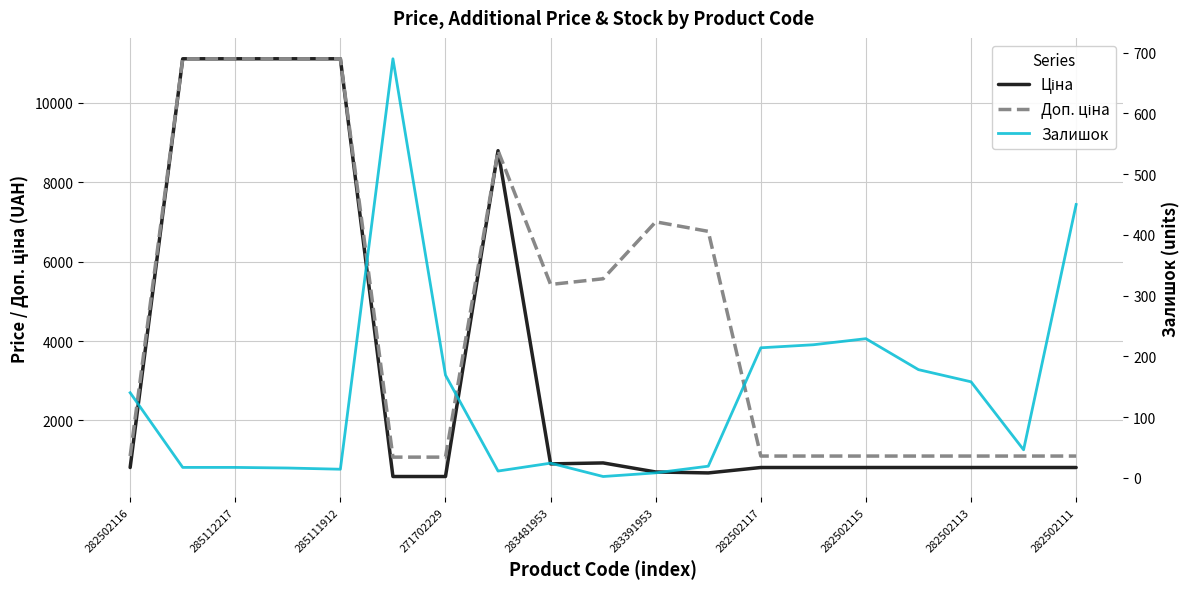

Reading left to right, transcribe all the data shown in this chart.

Ціна: 813.0	11113.6	11113.6	11113.6	11113.6	586.0	586.0	8797.6	904.3	928.3	700.4	676.4	813.0	813.0	813.0	813.0	813.0	813.0	813.0
Доп. ціна: 1101.8	11113.6	11113.6	11113.6	11113.6	1074.5	1074.5	8797.6	5425.9	5569.9	7004.3	6764.4	1101.8	1101.8	1101.8	1101.8	1101.8	1101.8	1101.8
Залишок: 140.0	17.0	17.0	16.0	14.0	690.0	169.0	11.0	24.0	2.0	8.0	19.0	214.0	219.0	229.0	178.0	158.0	46.0	450.0